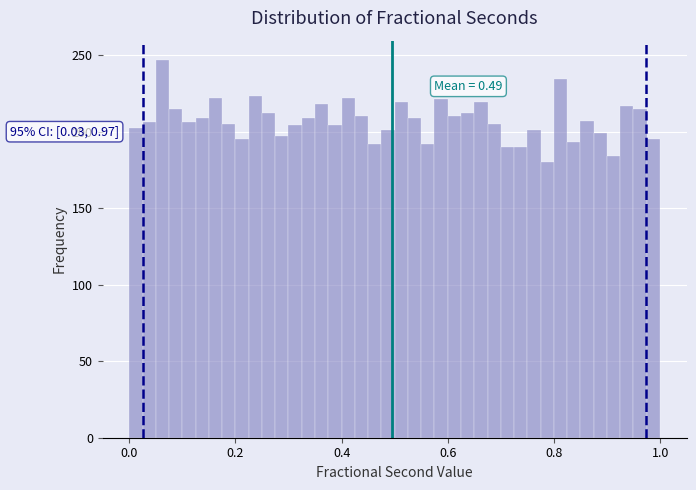

Around what value on the x-axis is the tallest bar? Give the approximate position of its centre, as read against the axis.

0.06